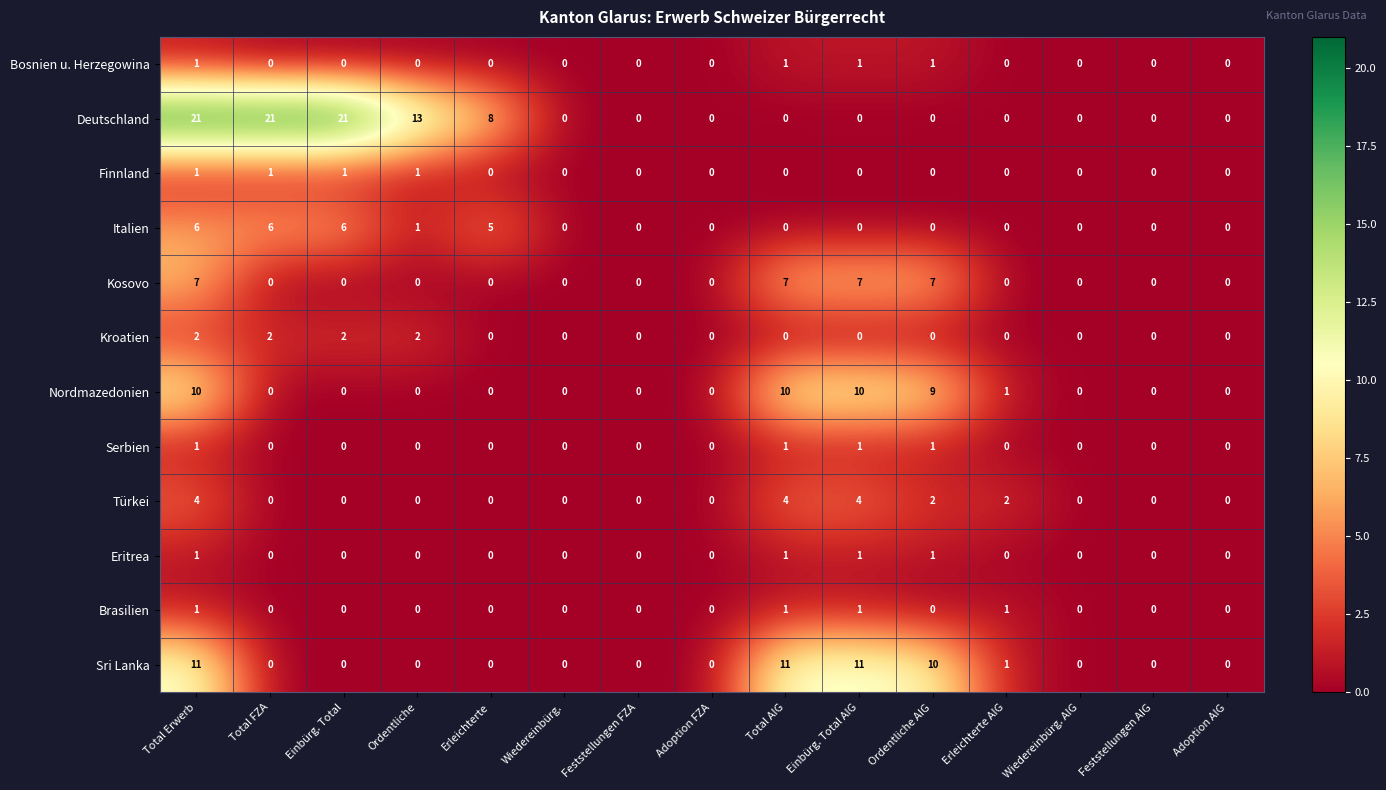

Is it true that Kosovo equals -3 at Einbürg. Total?

False